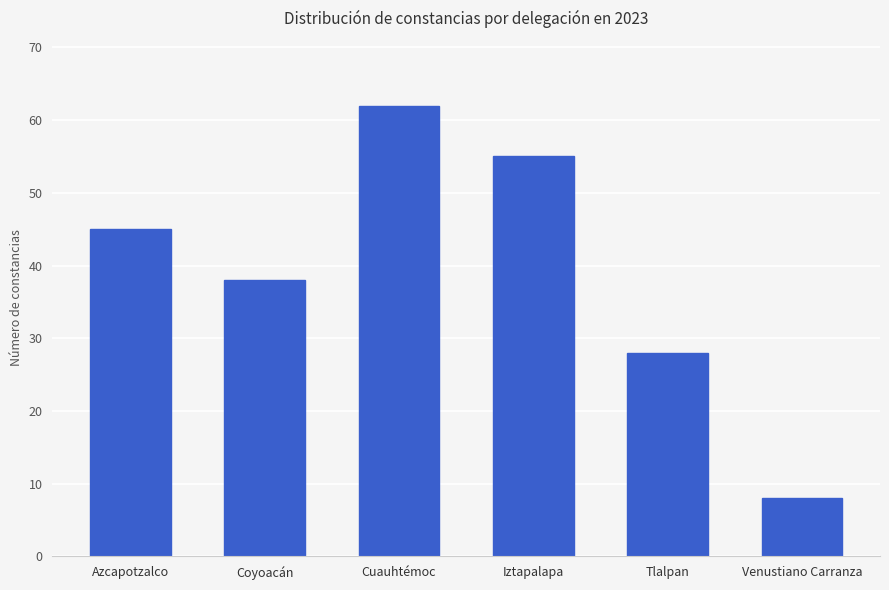

Count the number of categories in the chart.

6